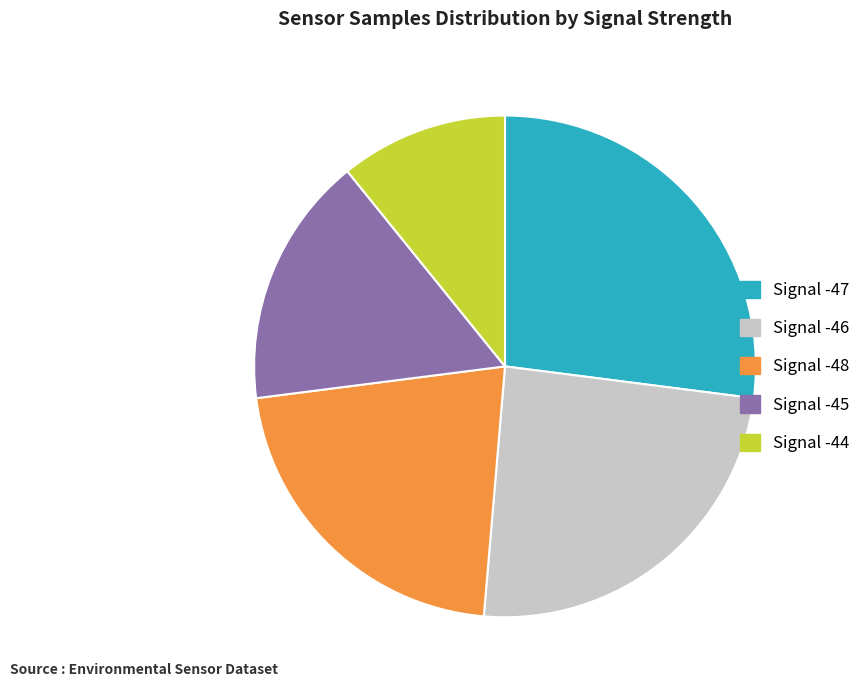

Which has a higher value, Signal -46 or Signal -45?

Signal -46